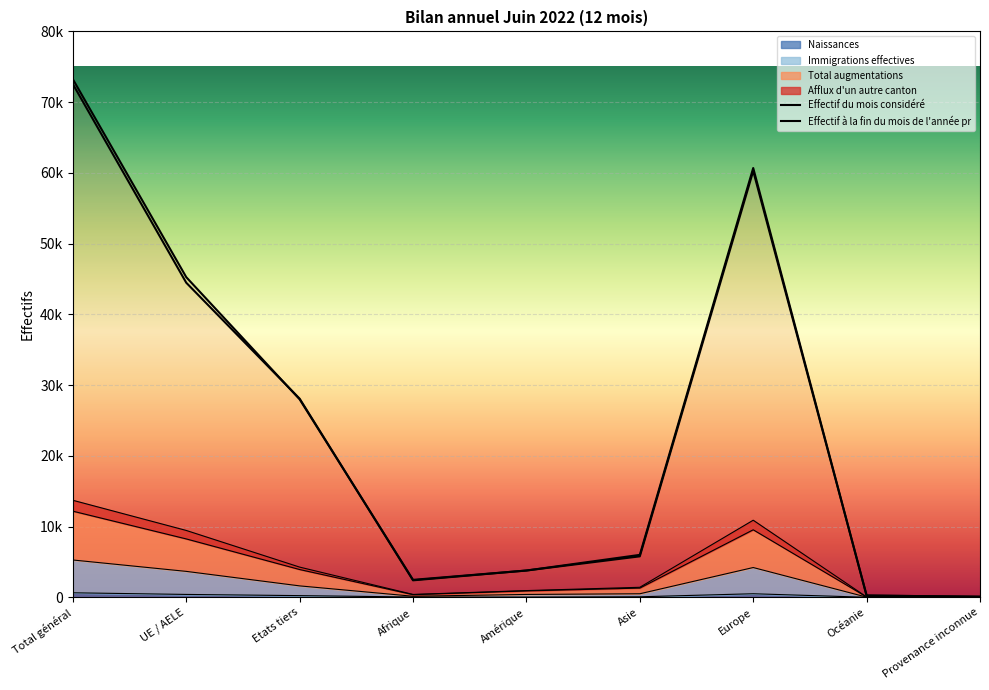

What is the maximum value shown in the chart?

73244